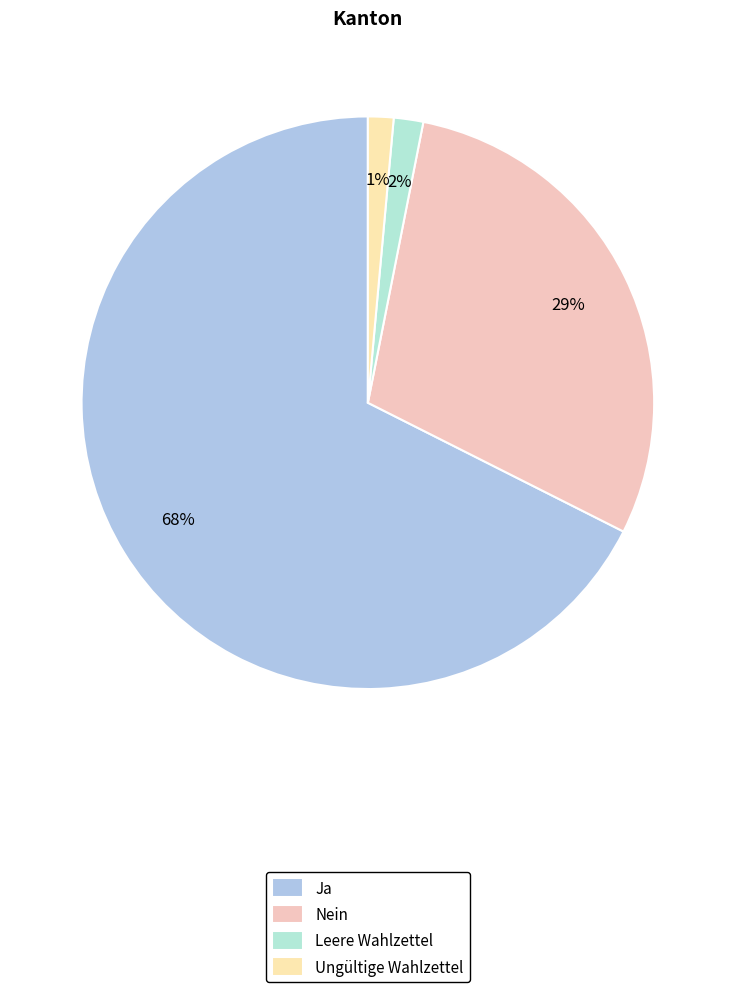

Count the number of slices in the pie.

4